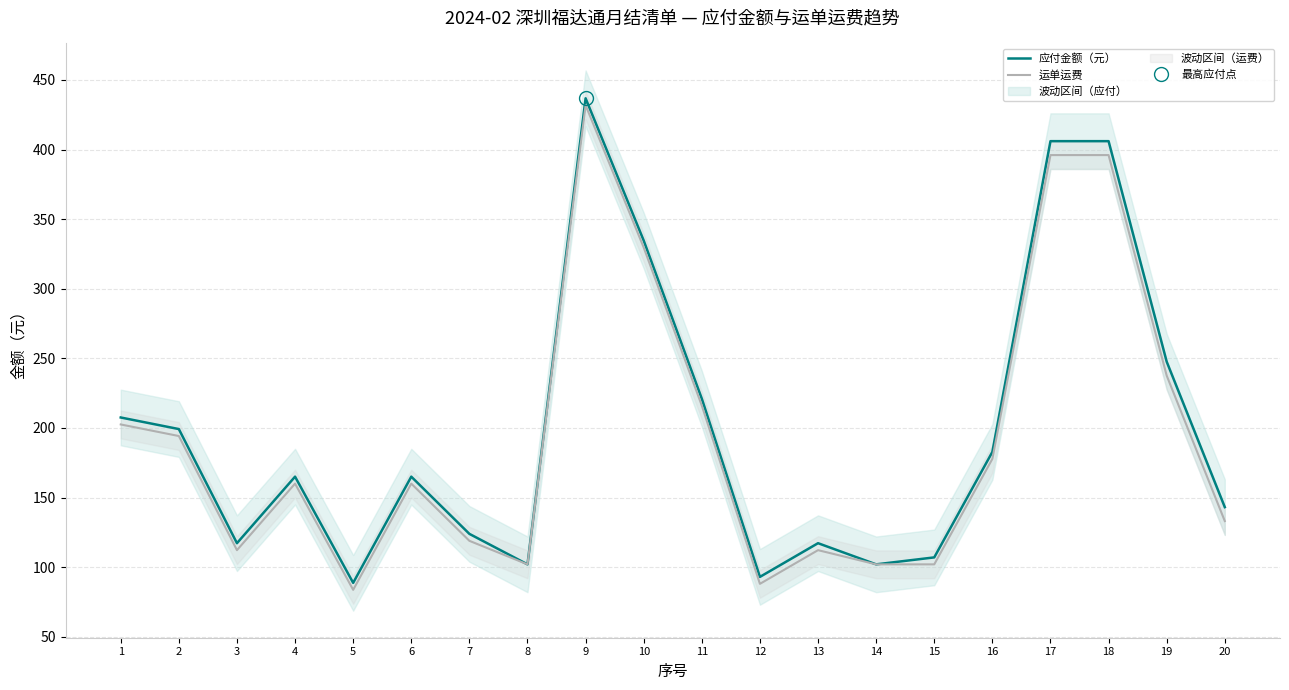

Where is 运单运费 nearest to the value 257?

19